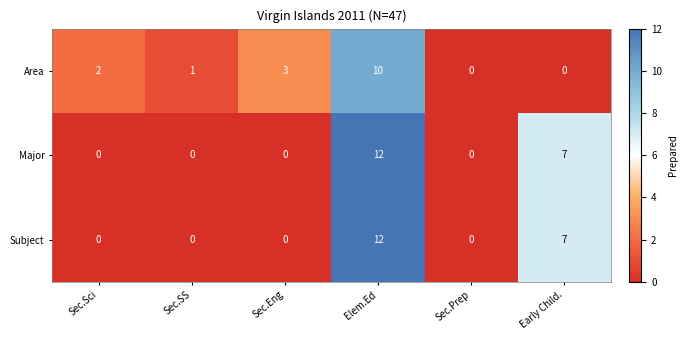

What is the average value of the Major series?

3